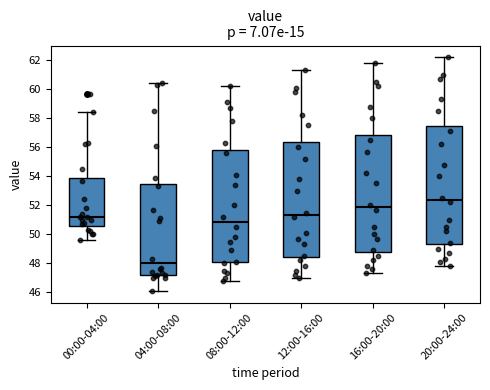

Where is the upper edge of the box for 08:00-12:00 on the y-axis? The values are not printed on the chart, so give them approximately, as read against the axis.

55.8